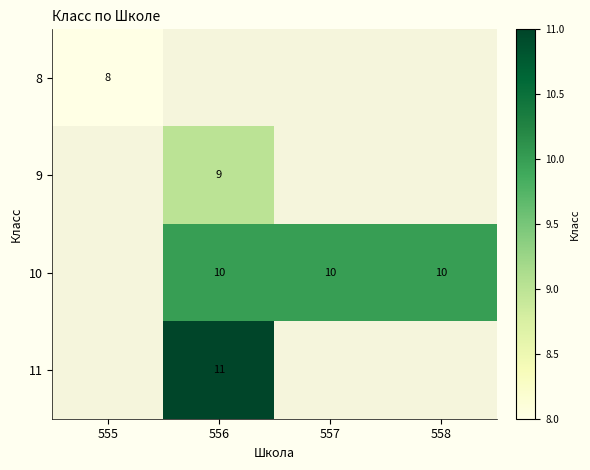

The 8 series shows 8 at 555. True or false?

True